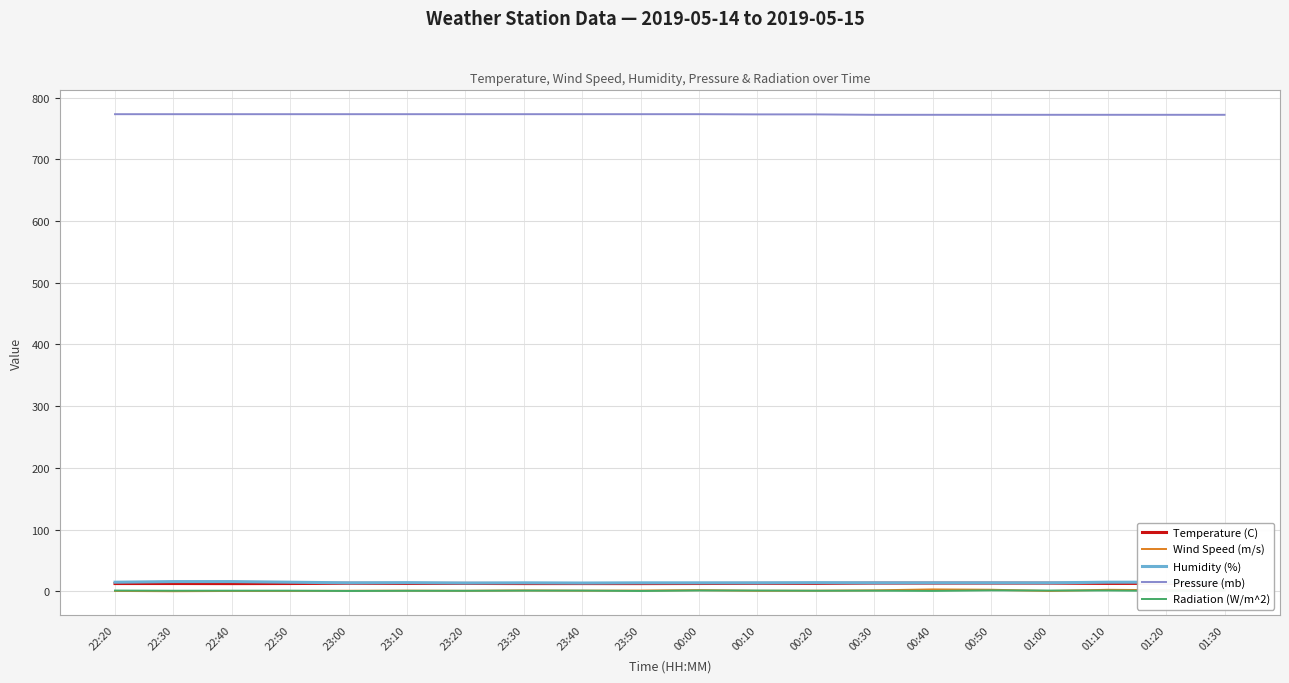

True or false: Radiation (W/m^2) has a value of 1.3 at 00:30.

True